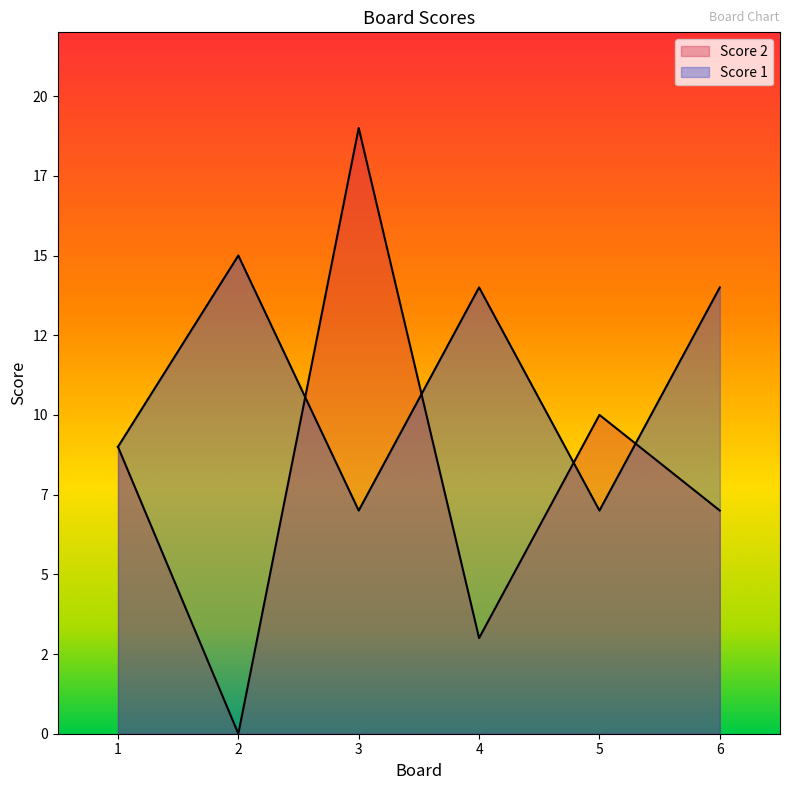

Where is the first local maximum for Score 1?

2